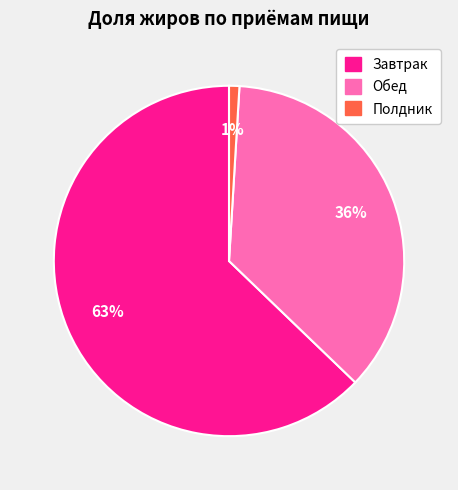

Is the sum of Полдник and Обед greater than half?

No